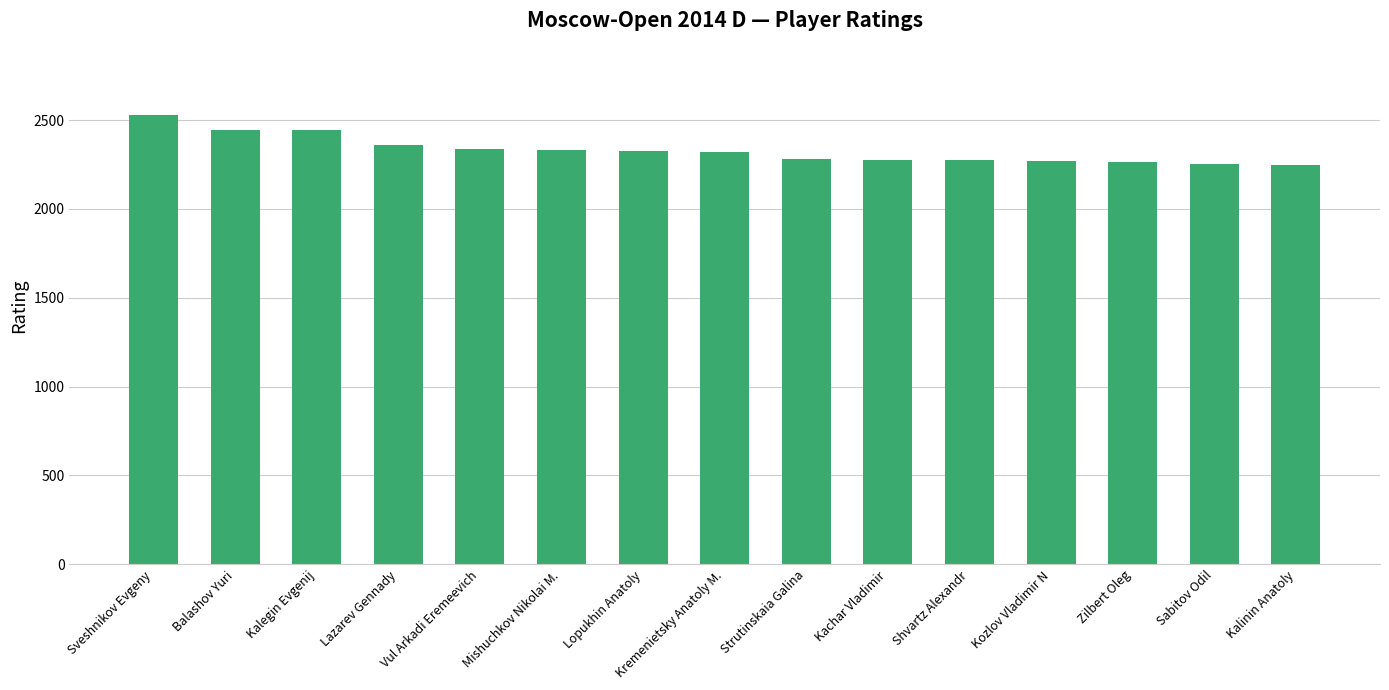

What is the value of the 7th bar from the left?

2327